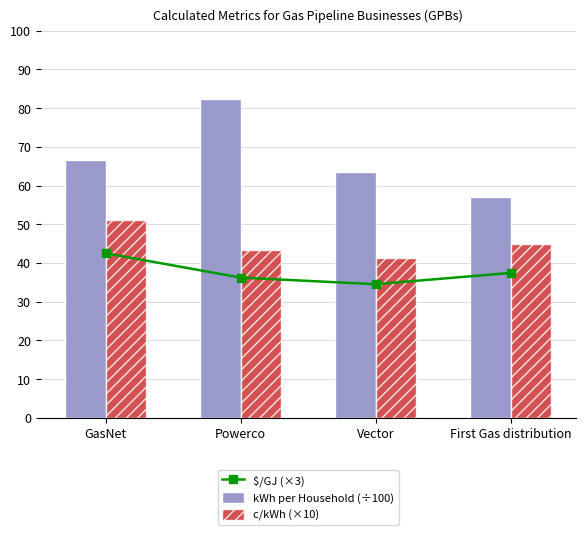

Rank the series by their maximum value, from highest to lowest.

kWh per Household (÷100), c/kWh (×10), $/GJ (×3)